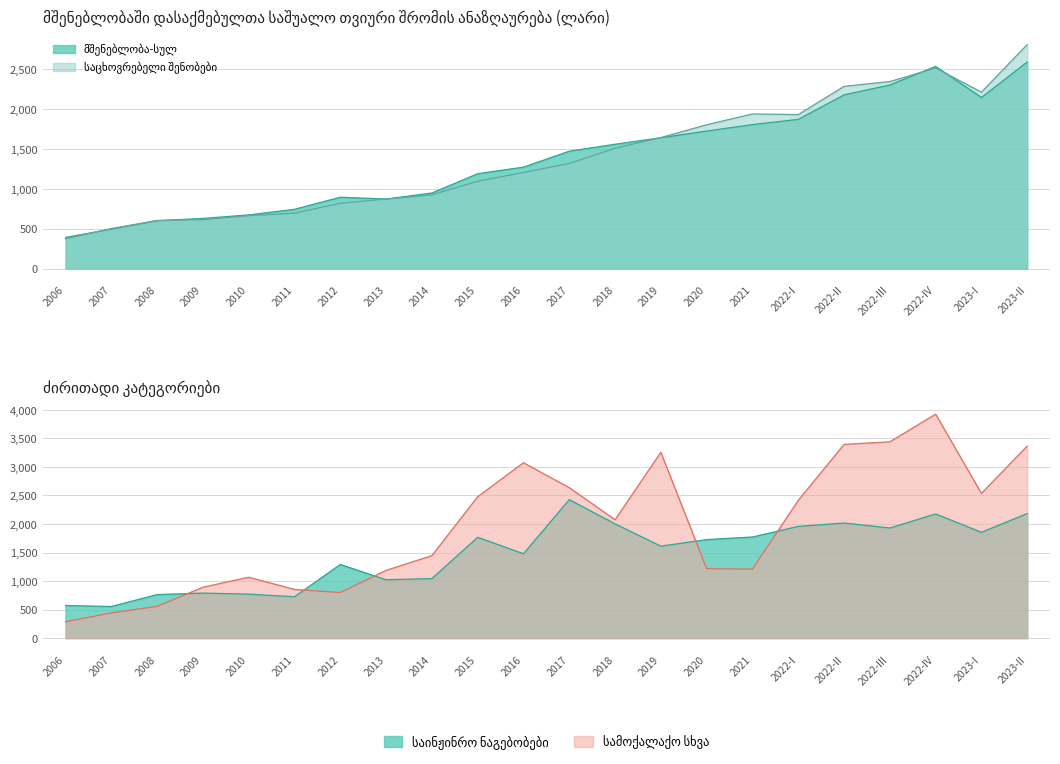

Reading left to right, transcribe all the data shown in this chart.

მშენებლობა-სულ: 2006=391.0	2007=495.0	2008=600.8	2009=629.5	2010=673.5	2011=743.6	2012=895.5	2013=872.8	2014=948.3	2015=1190.7	2016=1272.9	2017=1473.0	2018=1560.5	2019=1641.8	2020=1726.0	2021=1807.0	2022-I=1872.6	2022-II=2180.2	2022-III=2304.0	2022-IV=2537.7	2023-I=2147.2	2023-II=2593.1
საცხოვრებელი შენობები: 2006=373.9	2007=502.0	2008=603.8	2009=613.6	2010=663.6	2011=695.0	2012=819.9	2013=871.8	2014=925.4	2015=1096.5	2016=1205.4	2017=1319.5	2018=1509.5	2019=1644.1	2020=1805.2	2021=1940.6	2022-I=1932.6	2022-II=2286.9	2022-III=2347.5	2022-IV=2516.5	2023-I=2214.8	2023-II=2811.6
საინჟინრო ნაგებობები: 2006=572.7	2007=554.5	2008=763.6	2009=789.8	2010=771.1	2011=726.0	2012=1290.9	2013=1023.5	2014=1043.5	2015=1767.0	2016=1479.1	2017=2427.1	2018=2002.0	2019=1611.9	2020=1726.9	2021=1772.1	2022-I=1957.7	2022-II=2017.0	2022-III=1929.9	2022-IV=2175.9	2023-I=1855.0	2023-II=2183.2
სამოქალაქო სხვა: 2006=286.9	2007=442.3	2008=556.5	2009=891.9	2010=1067.9	2011=853.5	2012=798.7	2013=1187.3	2014=1445.8	2015=2477.2	2016=3073.5	2017=2636.6	2018=2074.6	2019=3256.6	2020=1217.4	2021=1209.3	2022-I=2414.0	2022-II=3394.2	2022-III=3438.9	2022-IV=3924.1	2023-I=2536.4	2023-II=3365.5